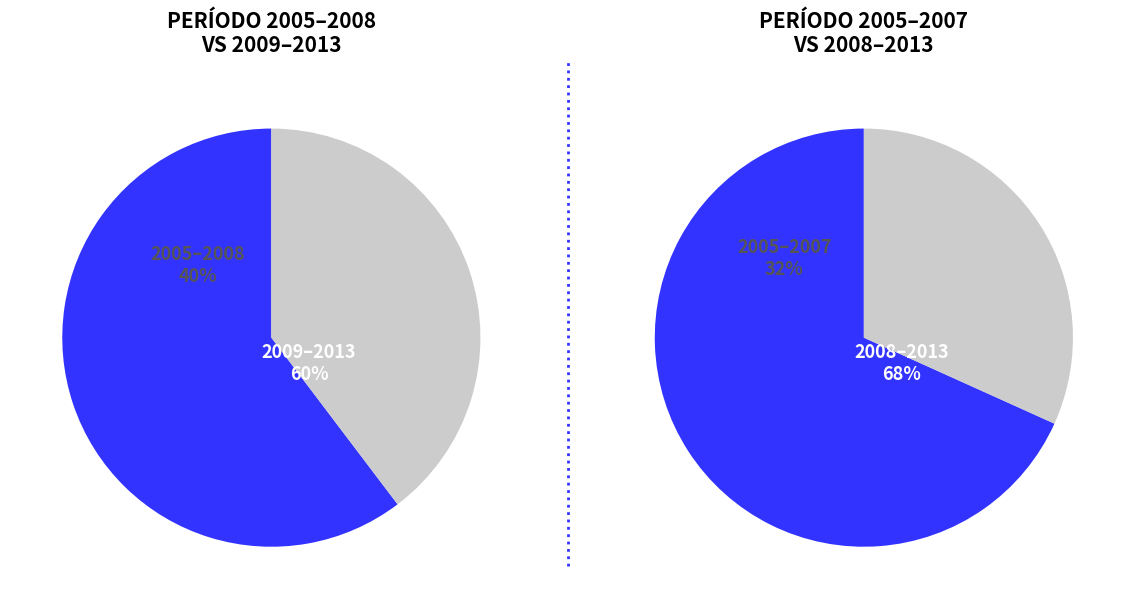

To the nearest percent, what is the difference between the 2013 and 2006 slice percentages?

8%